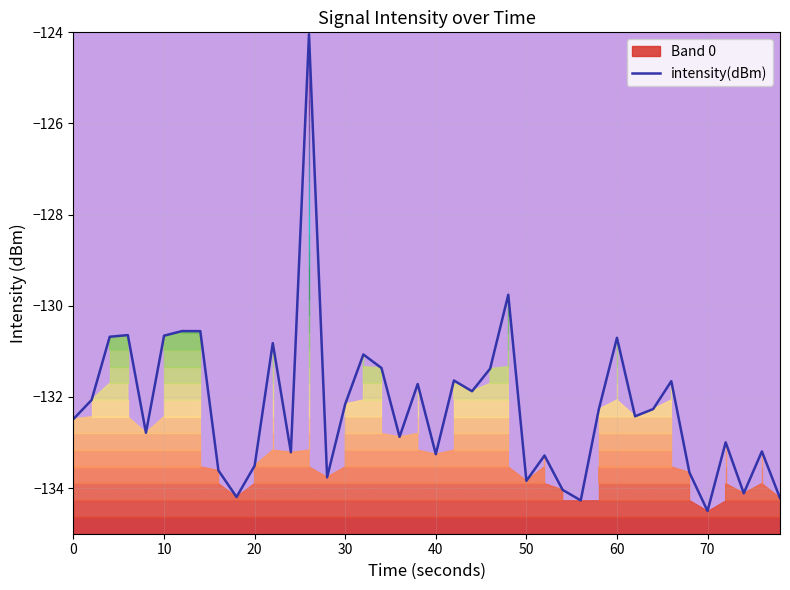

What is the difference between the maximum and minimum values?

10.5